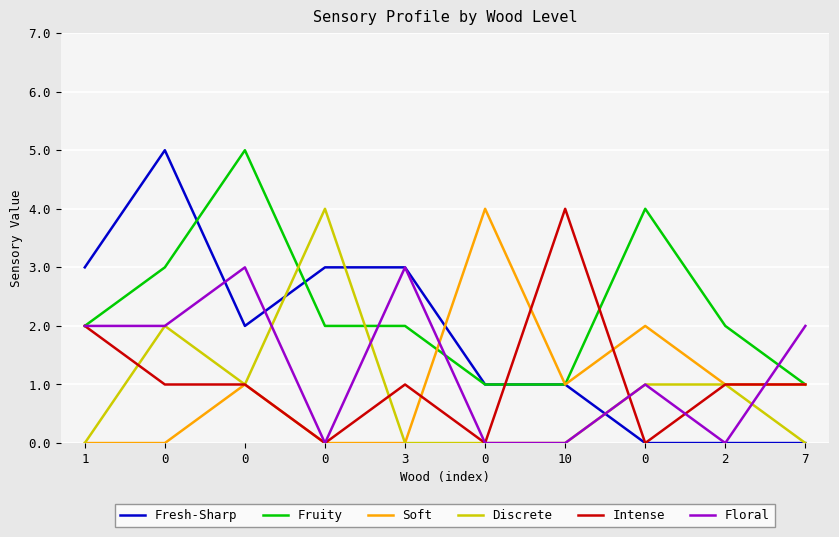

How many lines are shown in the chart?

6